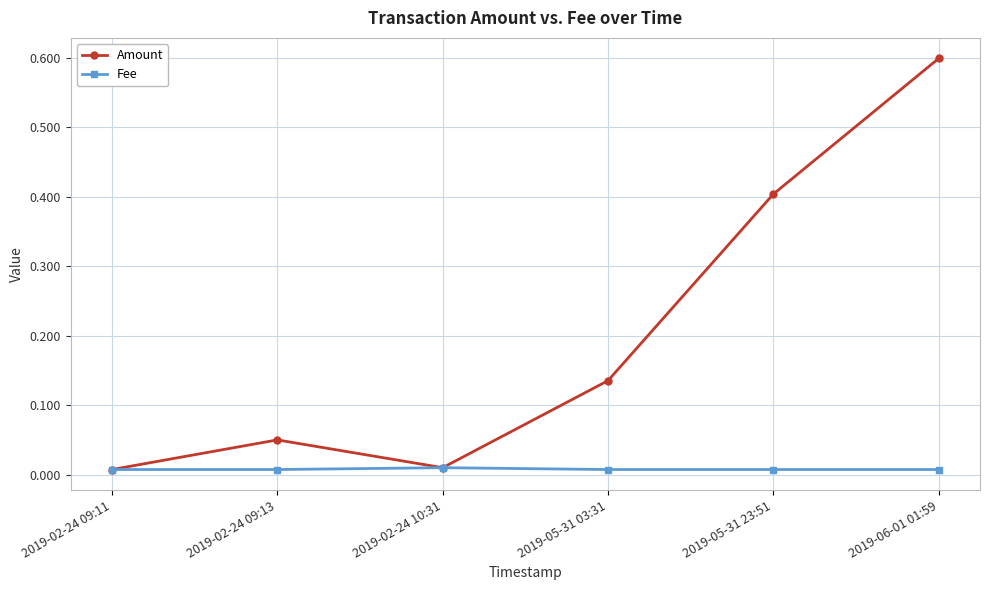

Between 2019-02-24 09:13 and 2019-05-31 03:31, which series saw the biggest shift?

Amount